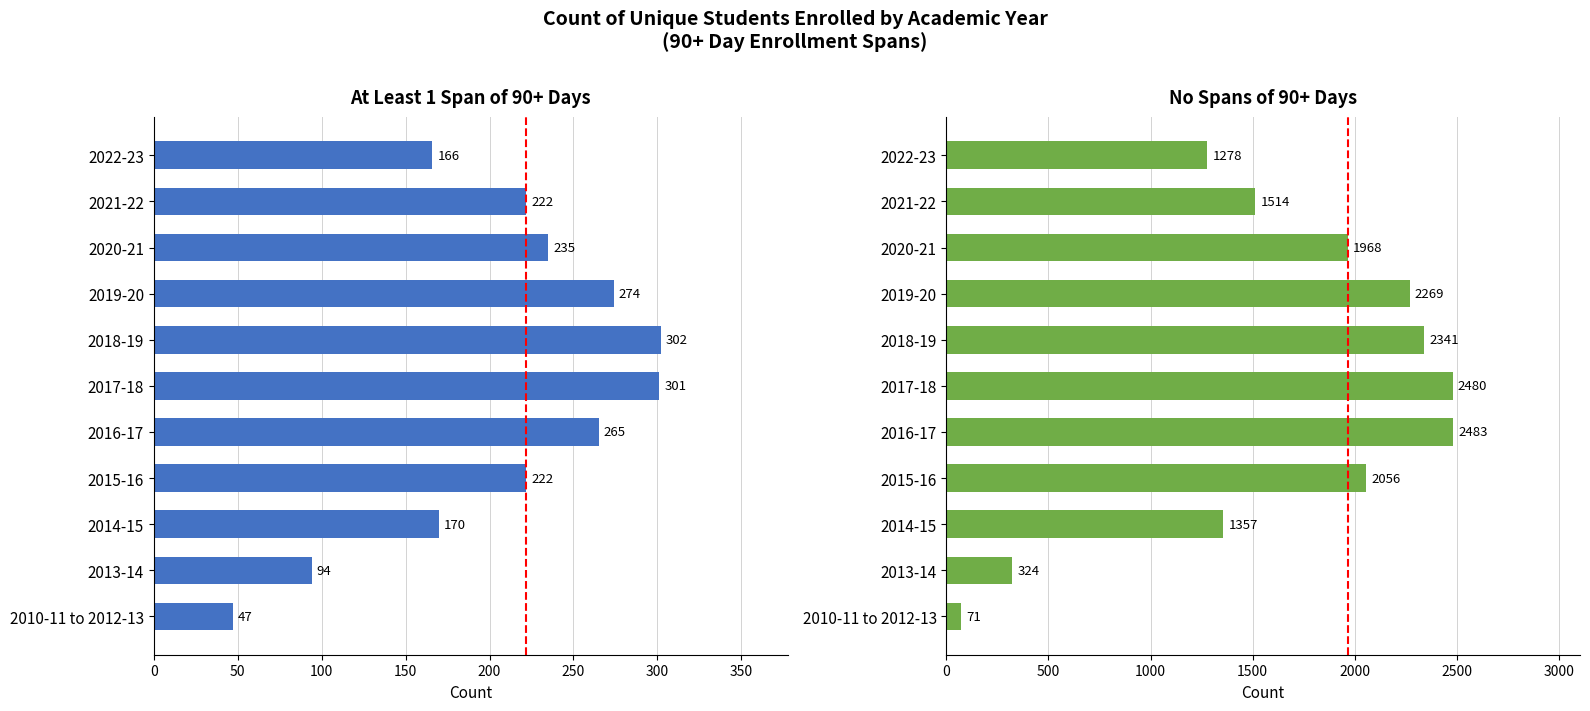

Reading left to right, transcribe all the data shown in this chart.

At least 1 span of 90+ days: 47	94	170	222	265	301	302	274	235	222	166
No spans of 90+ days: 71	324	1357	2056	2483	2480	2341	2269	1968	1514	1278